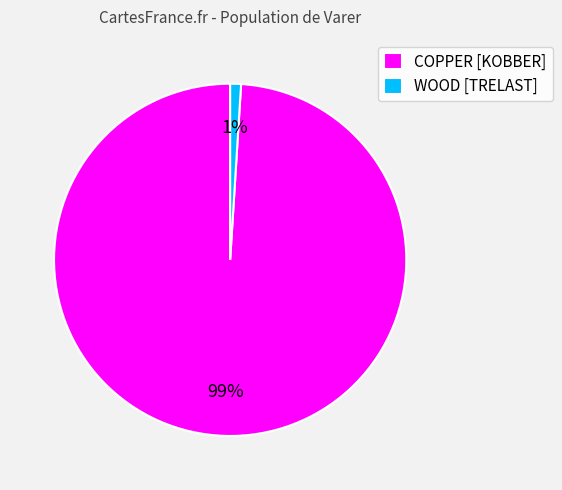

Which category has the biggest portion of the pie?

COPPER [KOBBER]